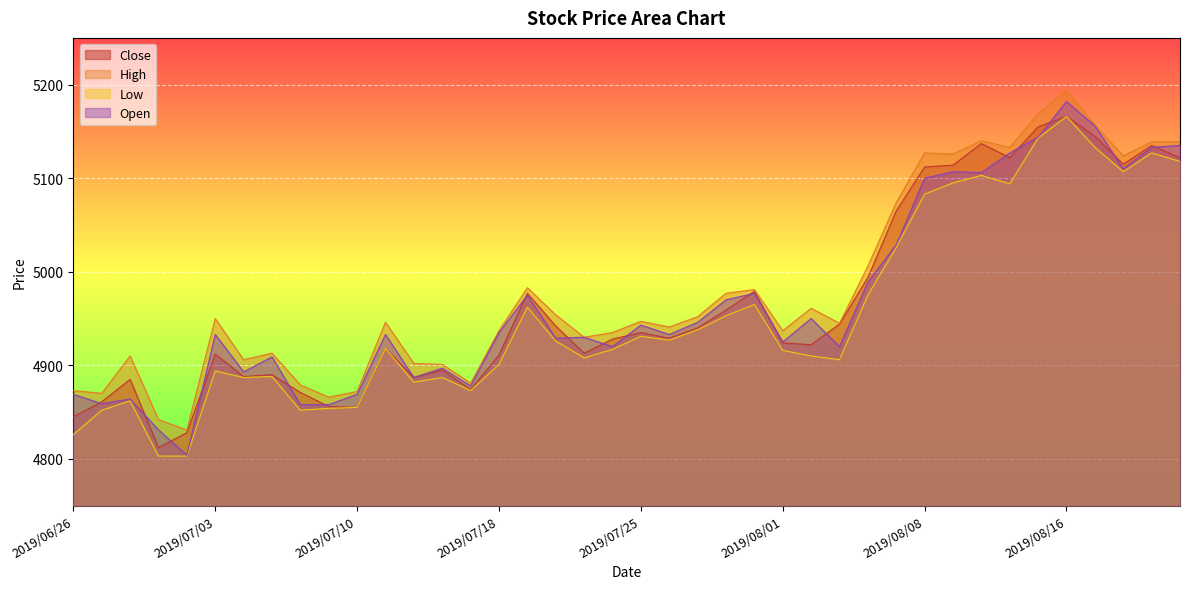

Is it true that Open equals 8003 at 2019/07/10?

False